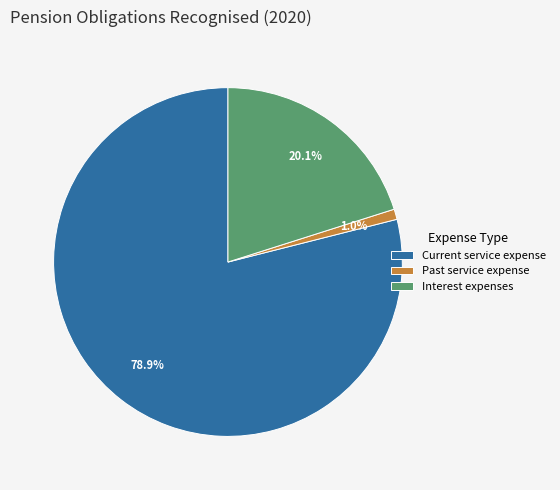

Count the number of slices in the pie.

3